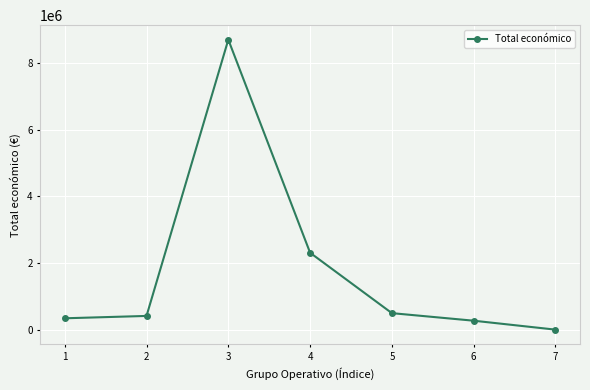

What is the greatest value displayed?

8701686